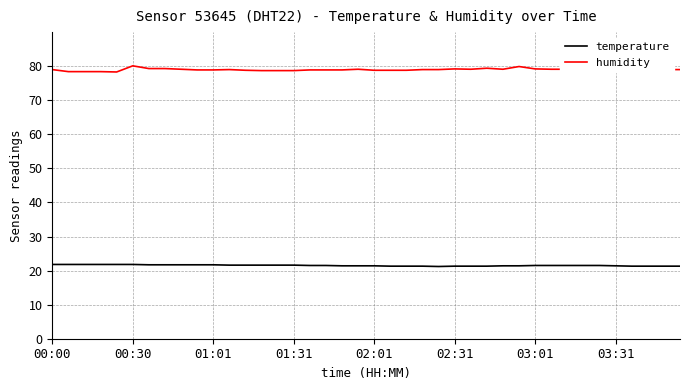

Count the temperature values in the range 21 to 22.

40